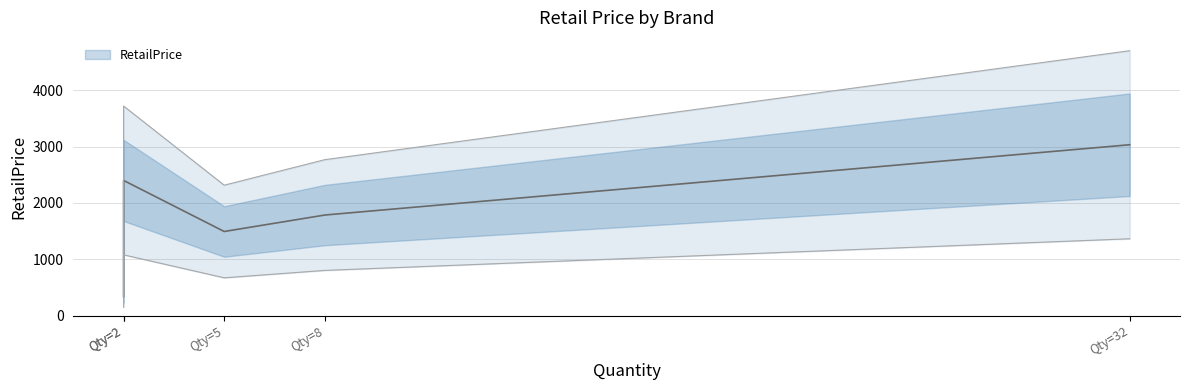

What is the smallest value displayed?

338.0